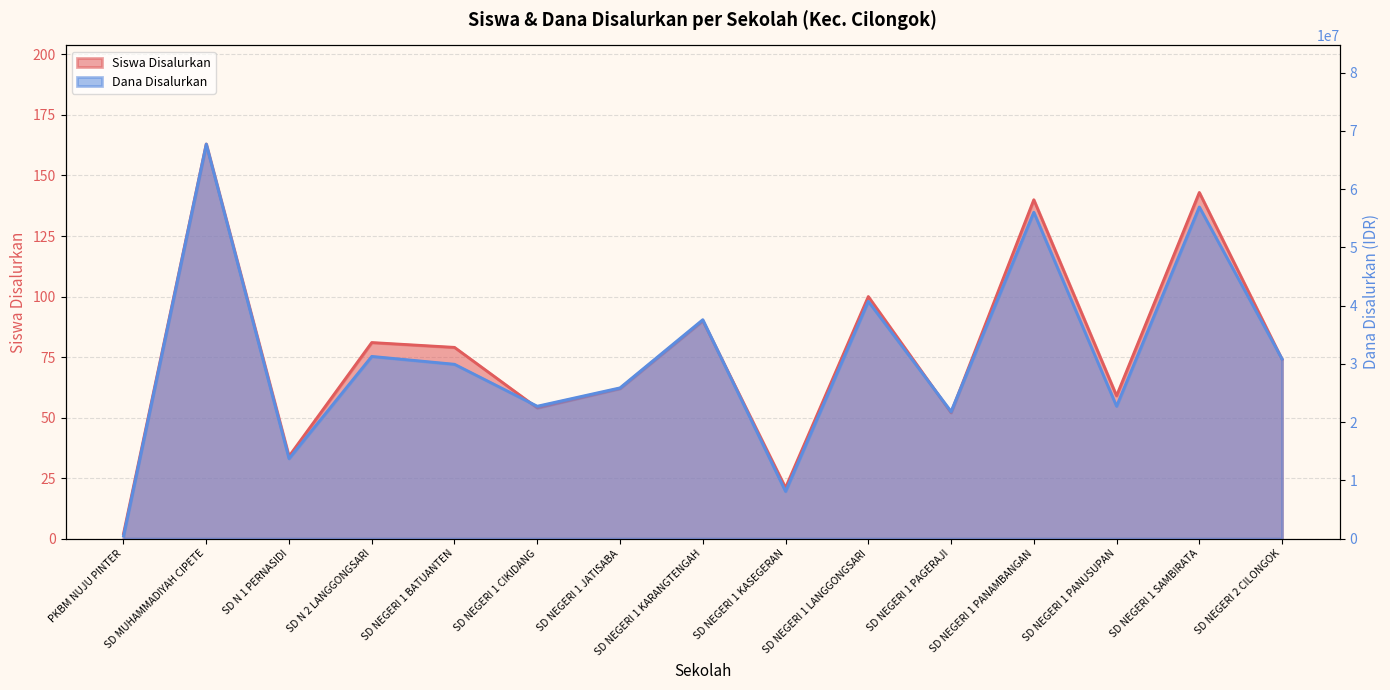

What is the difference between the maximum and minimum values in the Siswa Disalurkan series?

161